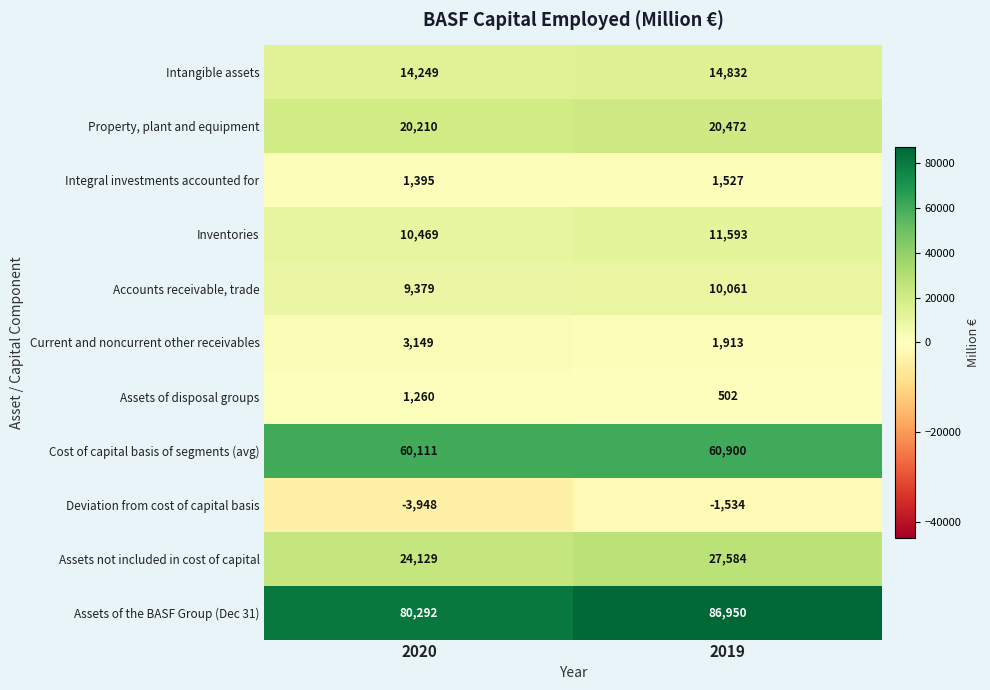

The value of Integral investments accounted for at 2020 is 2072. True or false?

False